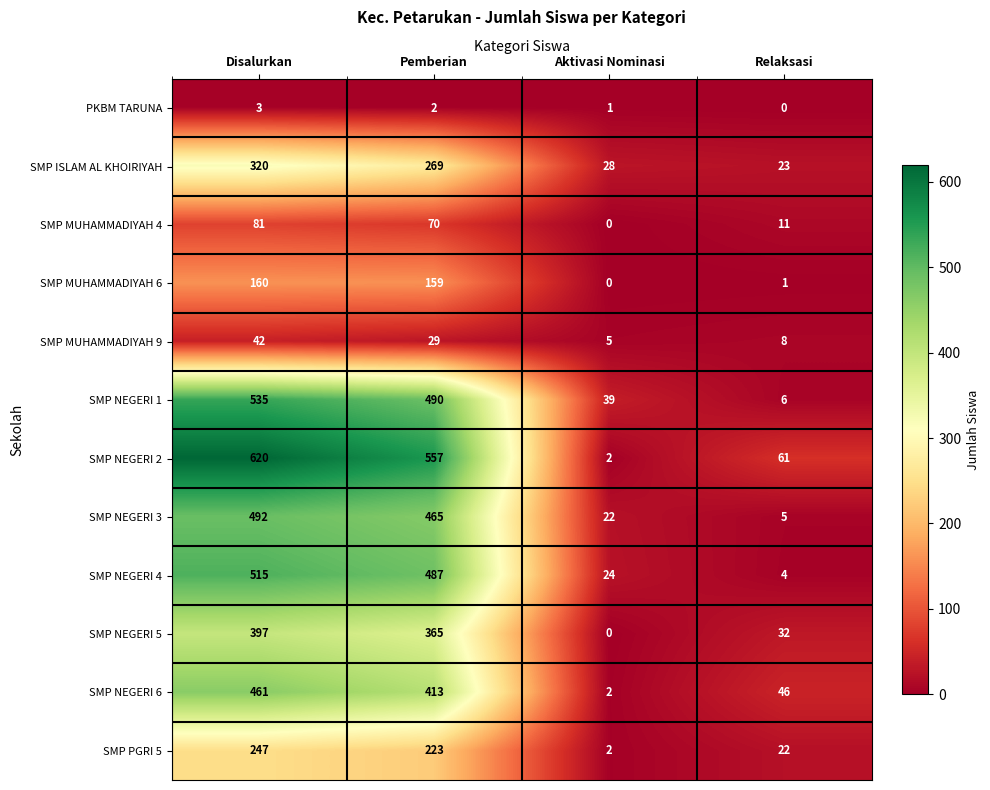

Between Aktivasi Nominasi and Relaksasi, which series saw the biggest shift?

SMP NEGERI 2